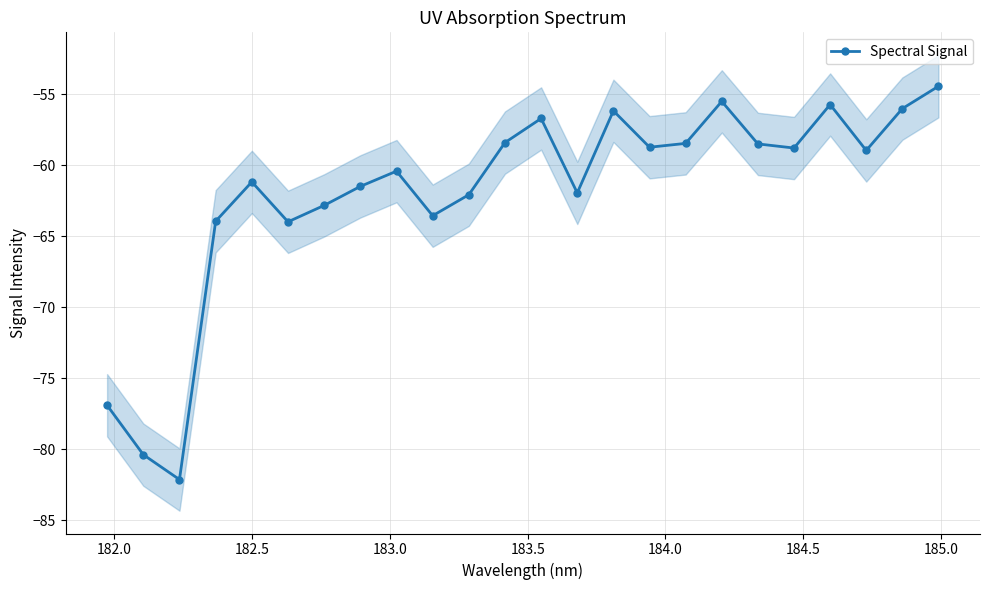

What is the difference between the second highest and second lowest values?

24.9